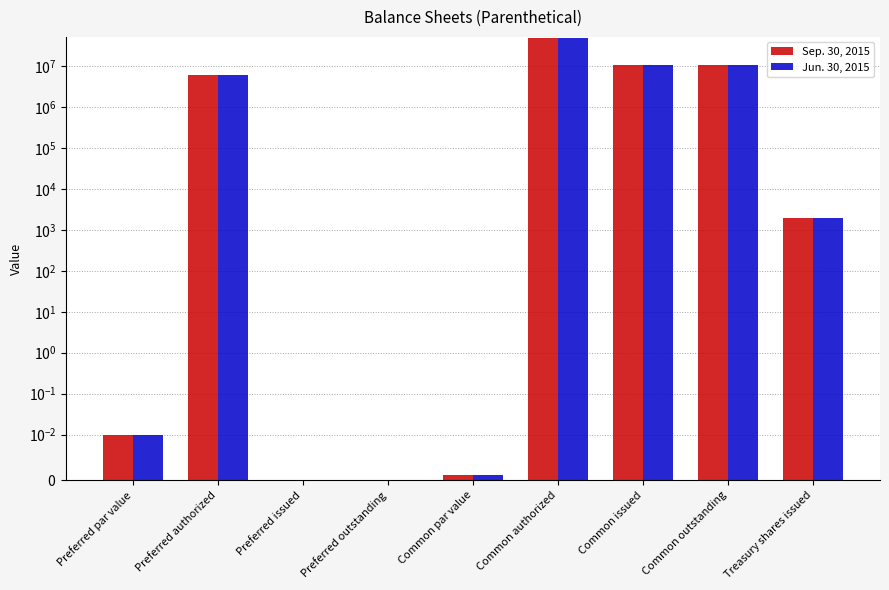

What is the sum of the Sep. 30, 2015 values at Common outstanding and Preferred issued?

10987000.0